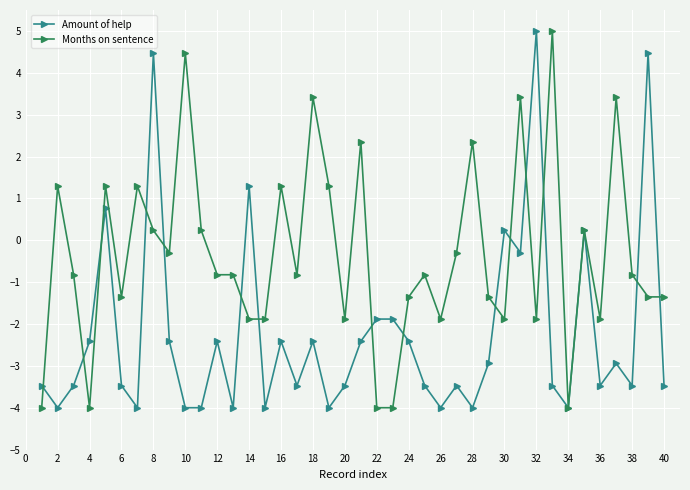

What is the smallest value displayed?

-4.0